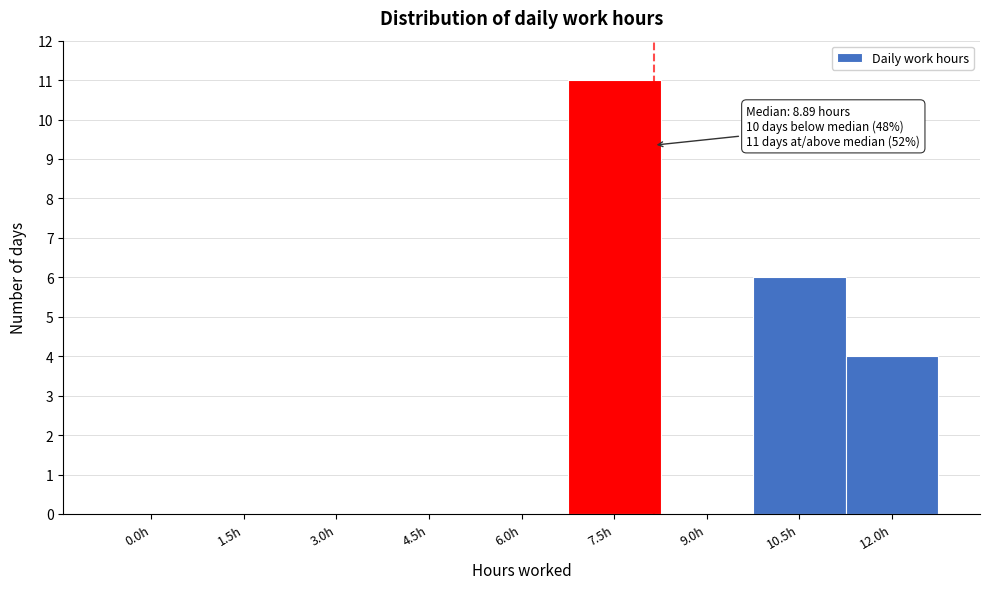

Reading left to right, list all the values displayed in this chart.

0.0h=0	1.5h=0	3.0h=0	4.5h=0	6.0h=0	7.5h=11	9.0h=0	10.5h=6	12.0h=4